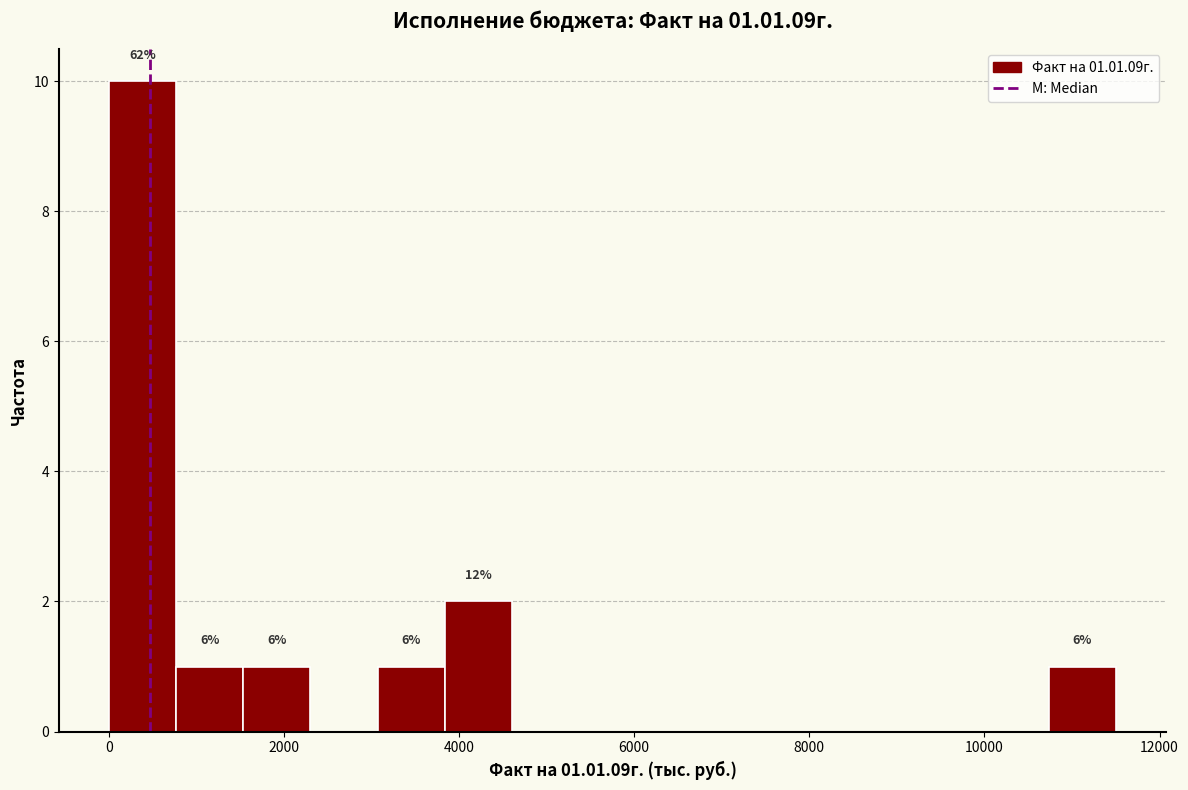

Around what value on the x-axis is the tallest bar? Give the approximate position of its centre, as read against the axis.

400